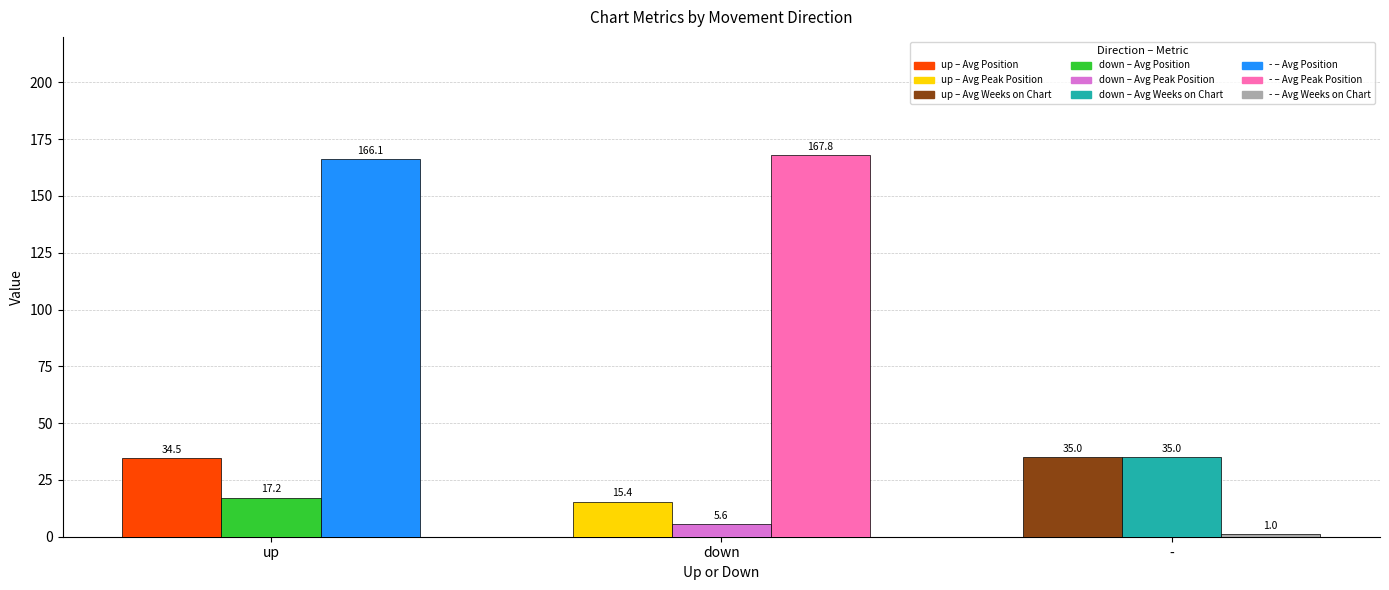

Which category has the highest value across all series?

down